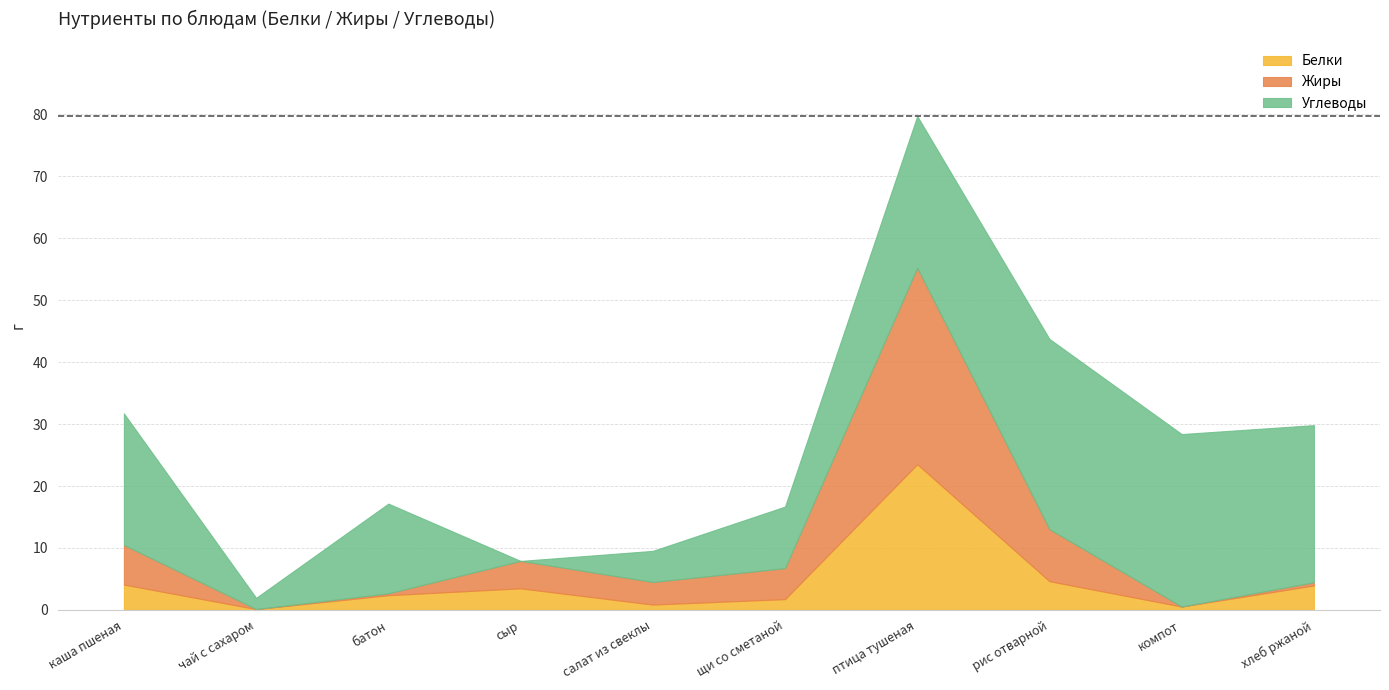

Between батон and сыр, which series saw the biggest shift?

Углеводы